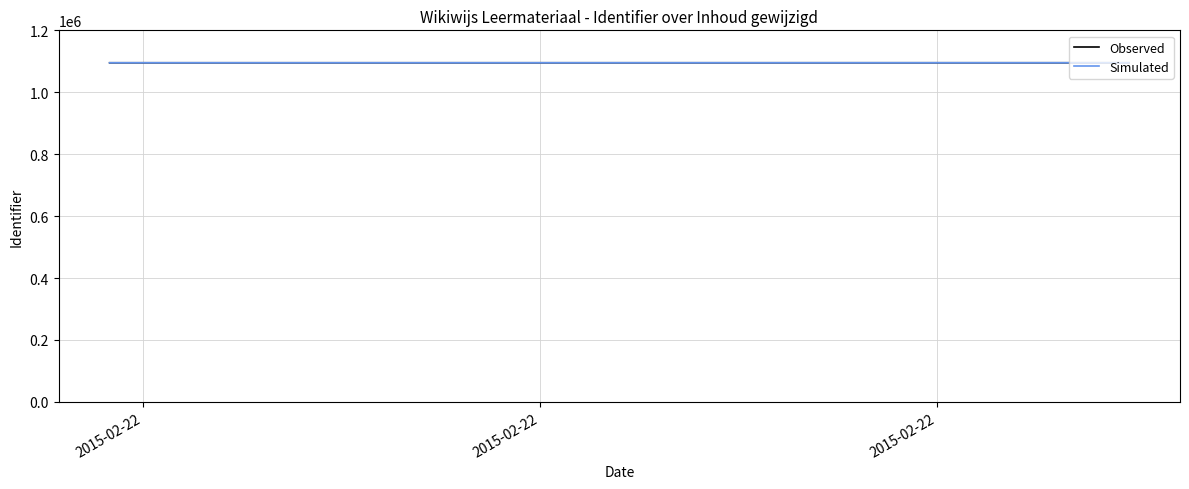

At which category is the sum across all series the highest?

2015-02-22